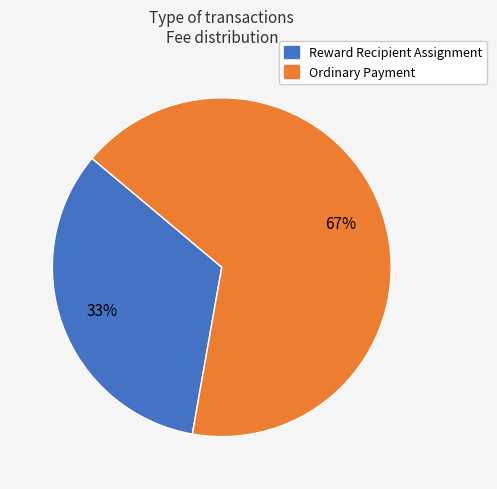

Which slice represents more than half of the pie?

Ordinary Payment